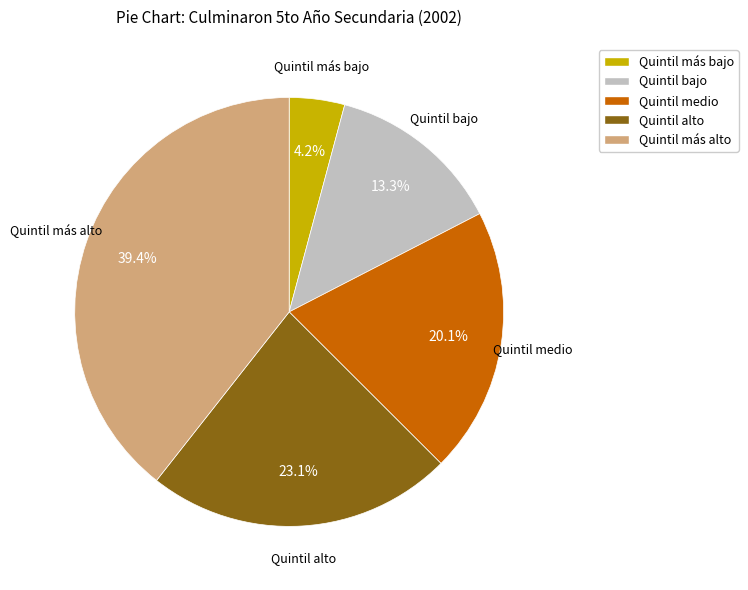

Is there any slice that represents more than half of the pie?

No